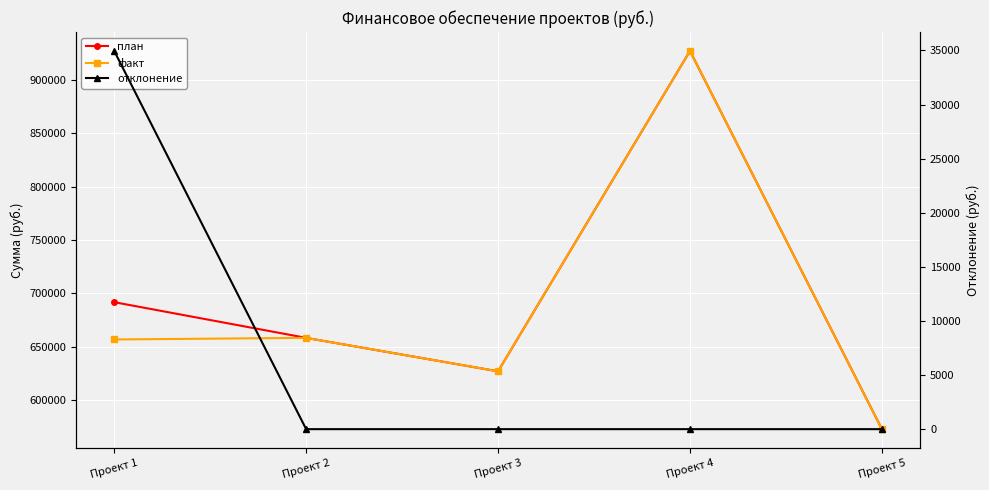

List the labels in order of факт value, largest first.

Проект 4, Проект 2, Проект 1, Проект 3, Проект 5